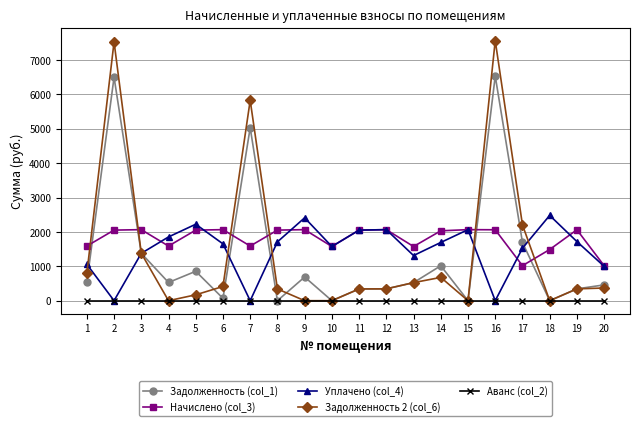

Which series has the widest spread of values?

Задолженность 2 (col_6)